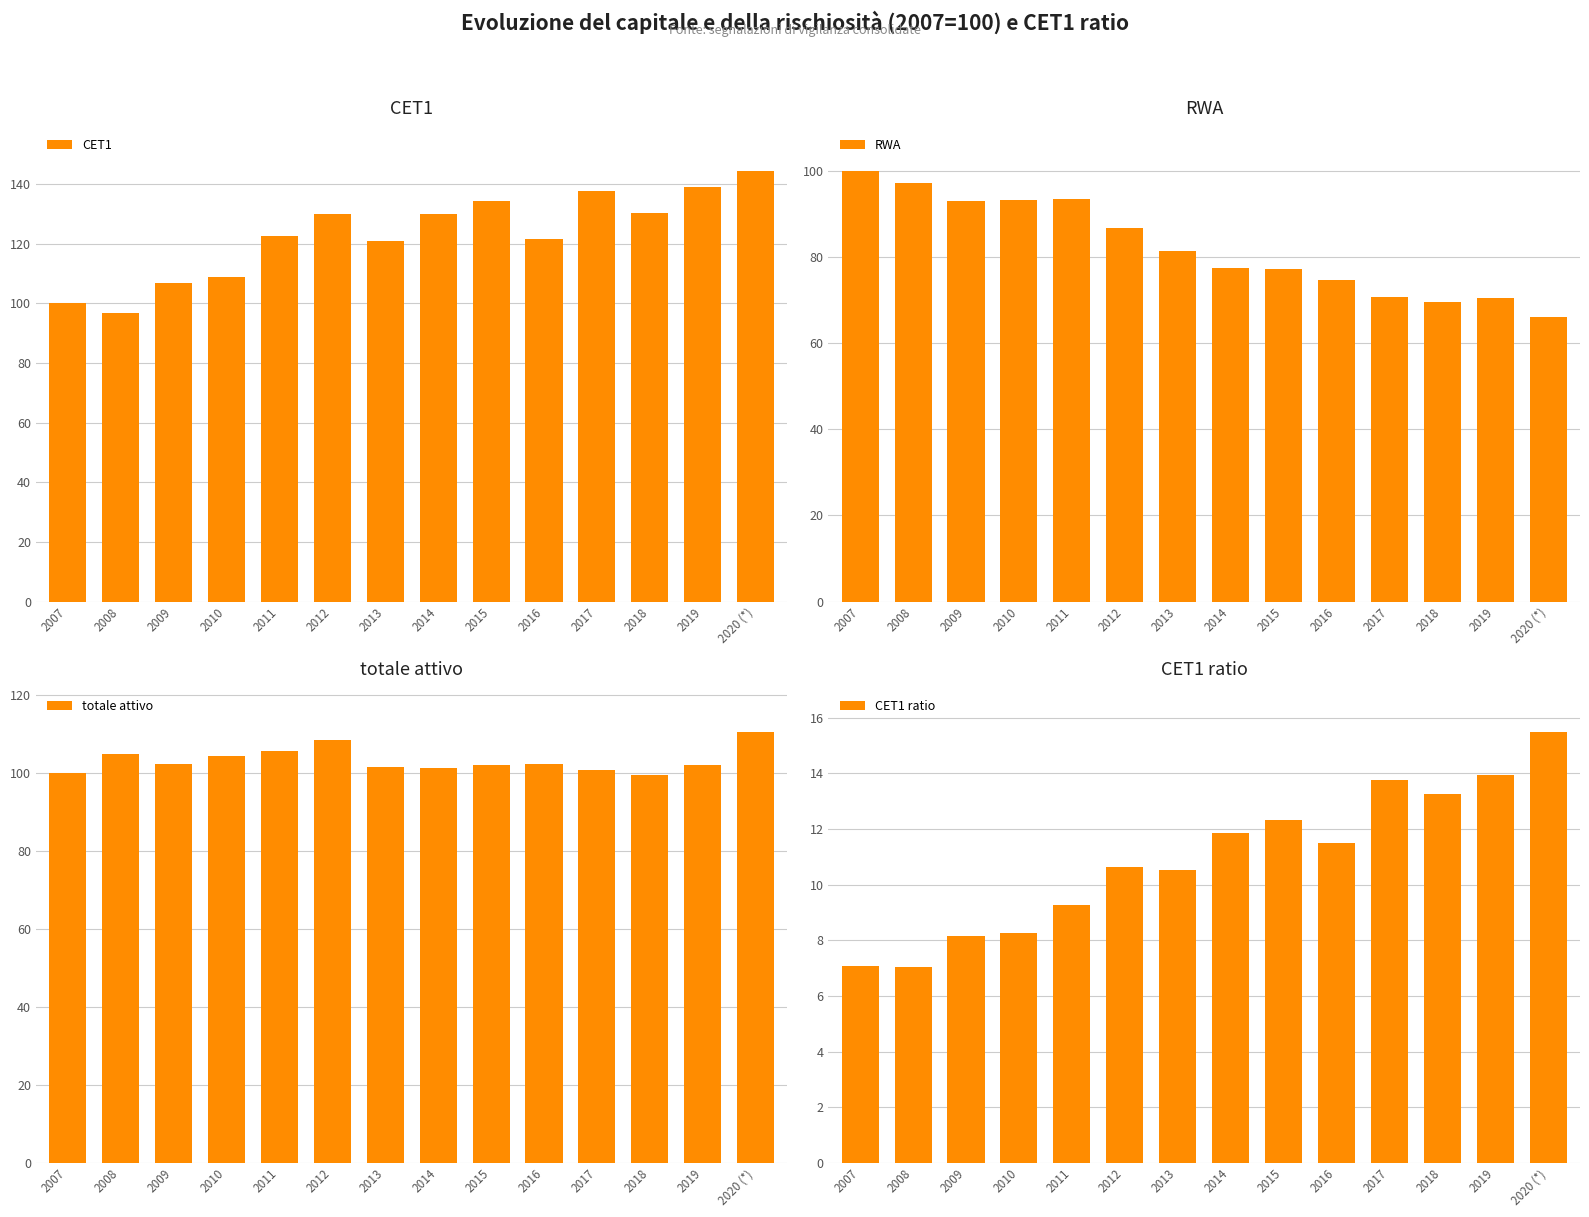

Rank the categories by totale attivo value from lowest to highest.

2018, 2007, 2017, 2014, 2013, 2019, 2015, 2016, 2009, 2010, 2008, 2011, 2012, 2020 (*)